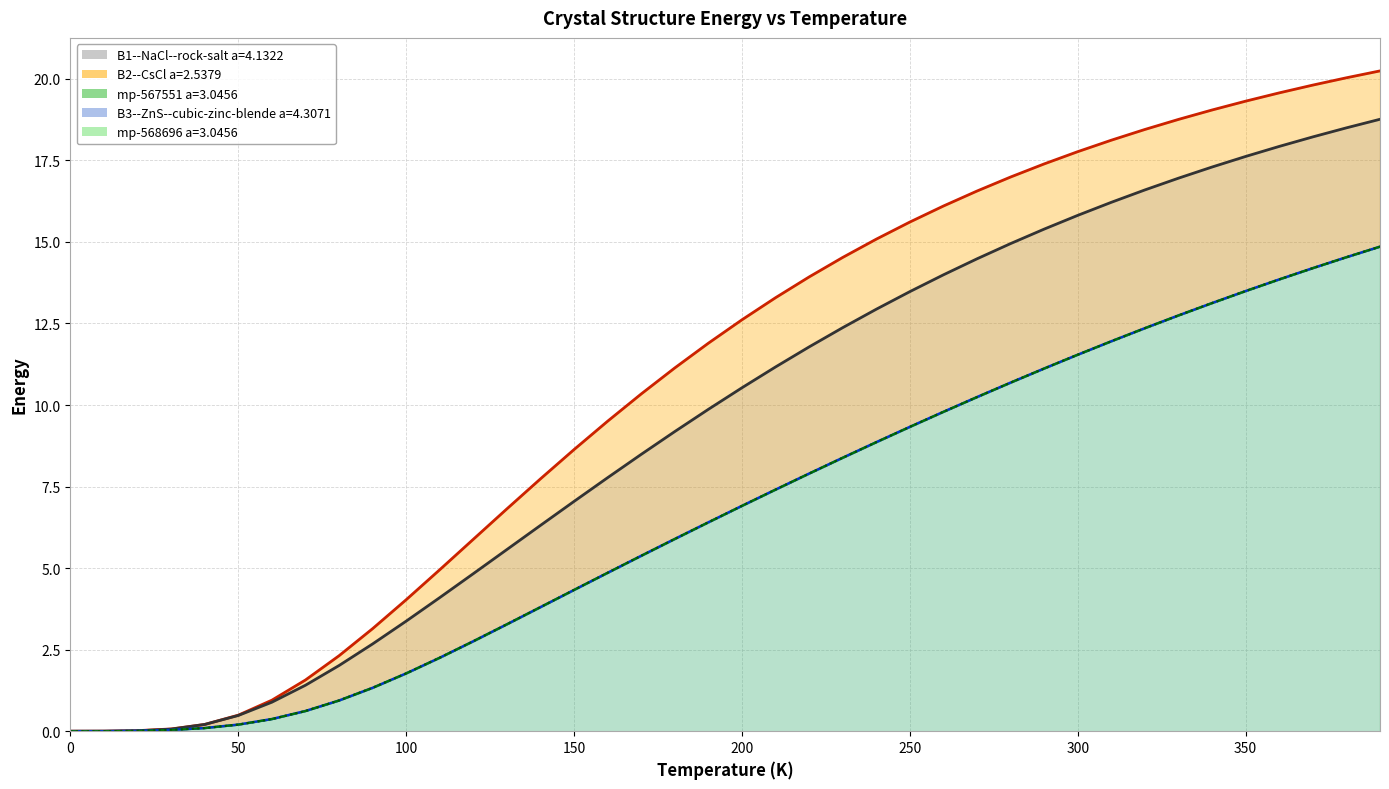

Does the chart display data point markers on the line(s)?

No